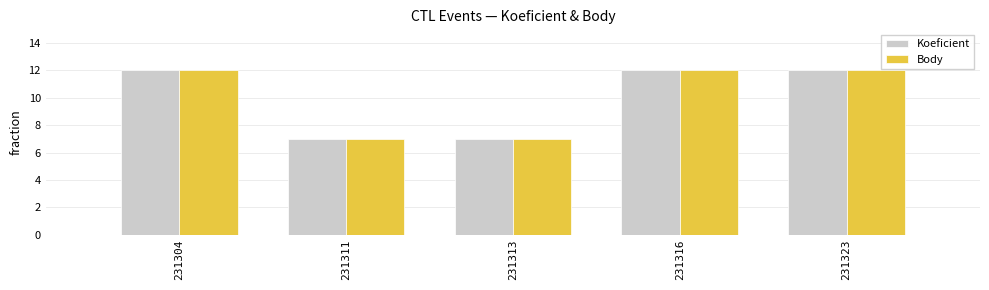

What is the sum of all Body values?

50